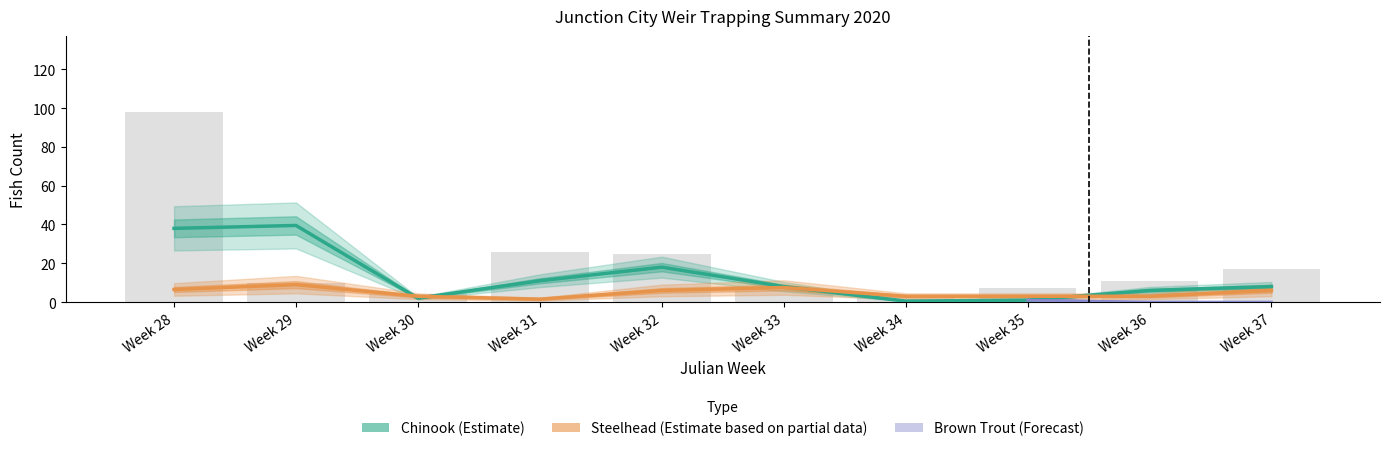

At which label does Brown Trout Total first exceed 2?

28